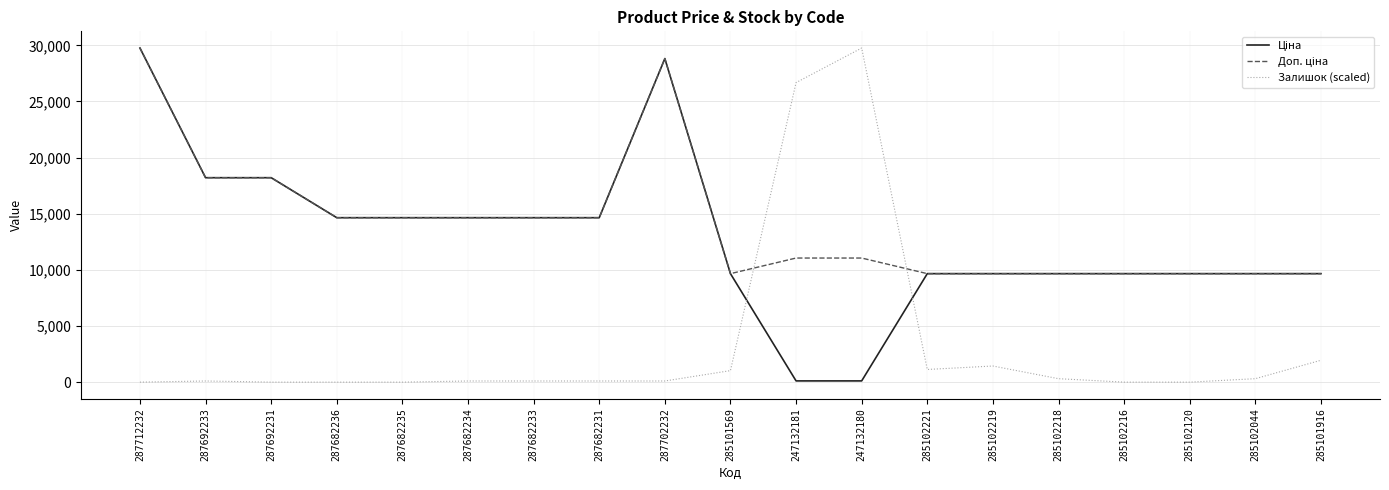

At how many categories does at least one series exceed 6325?

19